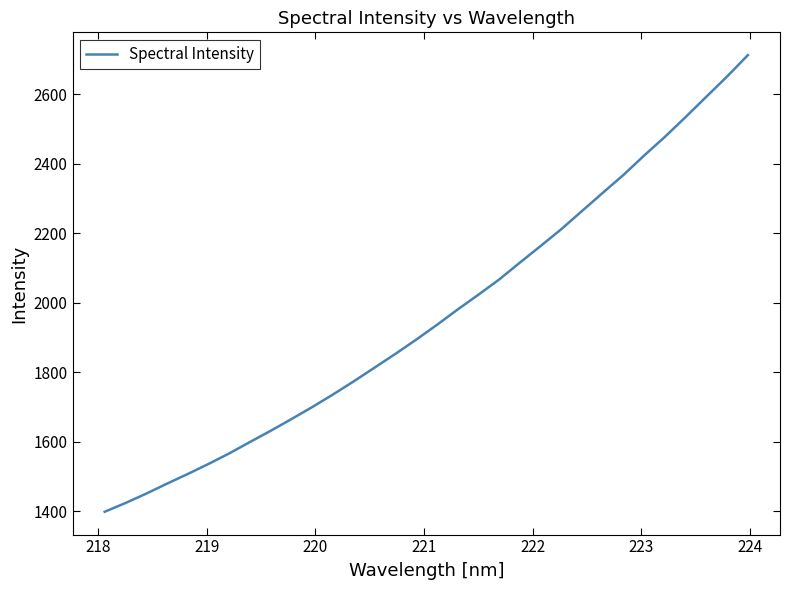

What is the smallest value displayed?

1398.3